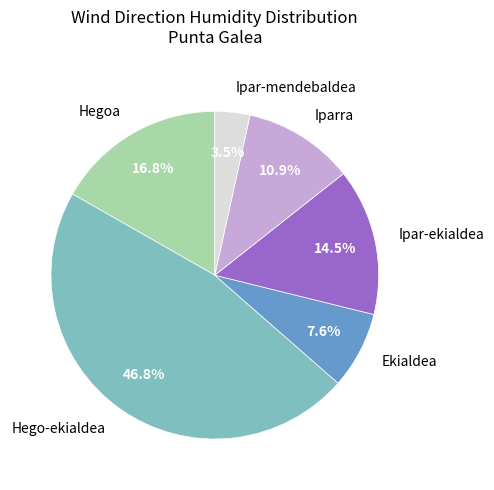

Does Hego-ekialdea account for over 50% of the chart?

No